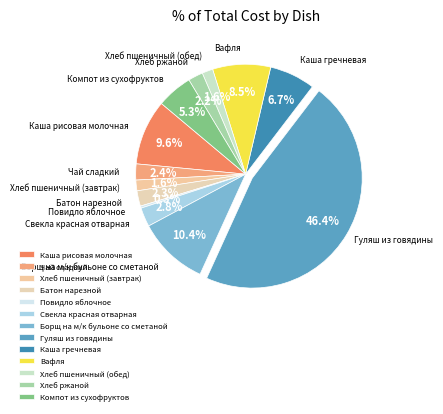

What percentage do Чай сладкий and Каша гречневая together represent?

9.1%